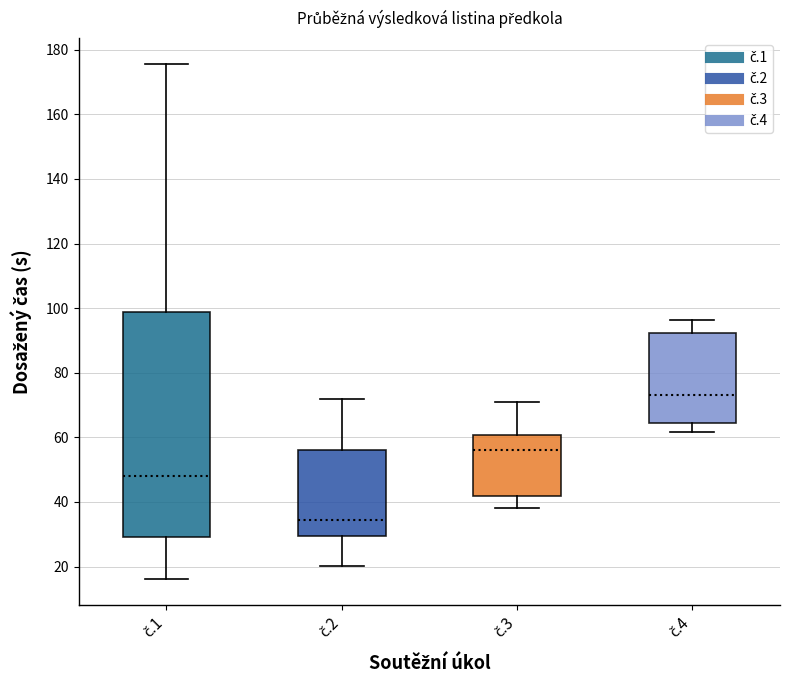

Reading left to right, read every box against the y-axis: the position of its median line, the range the box covers, and the ends of its whiskers. The values are not printed on the chart, so give them approximately, as read against the axis.

č.1: median 48, box 30 to 98, whiskers 16 to 176
č.2: median 34, box 30 to 56, whiskers 20 to 72
č.3: median 56, box 42 to 60, whiskers 38 to 72
č.4: median 74, box 64 to 92, whiskers 62 to 96